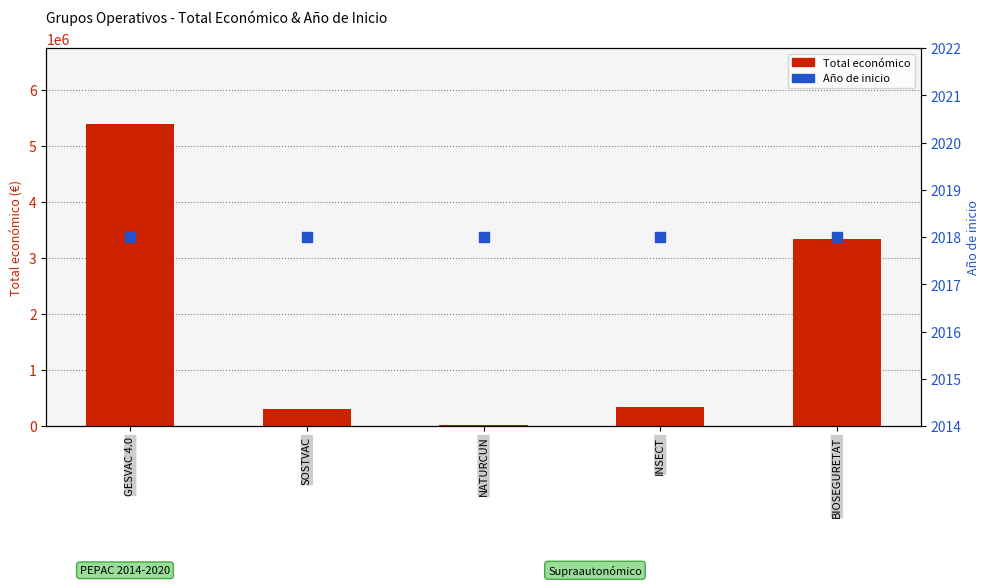

At which category is the sum across all series the highest?

GESVAC 4.0